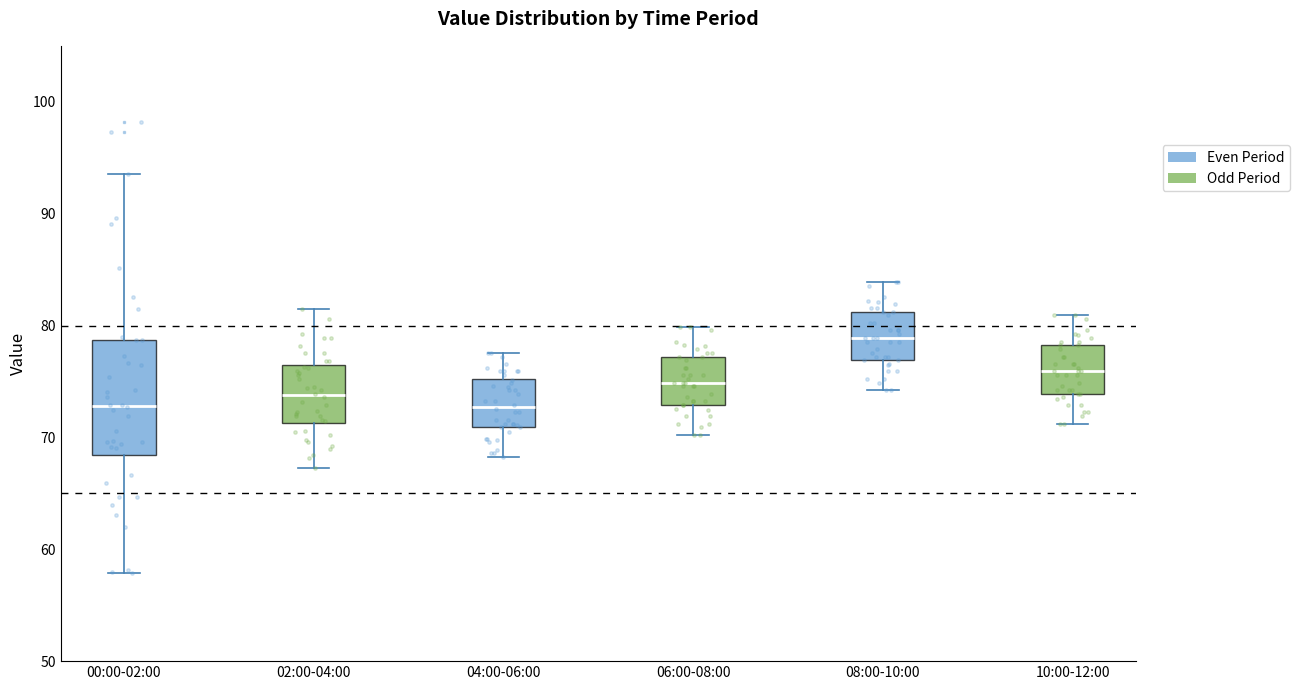

Which box has the highest median line?

08:00-10:00